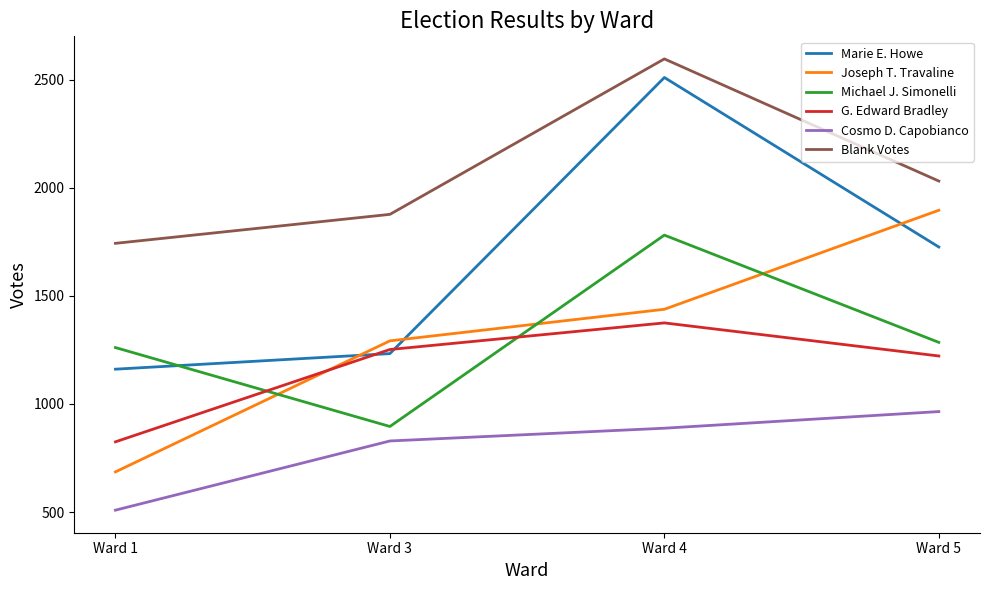

What value does the G. Edward Bradley series have at Ward 5?

1222